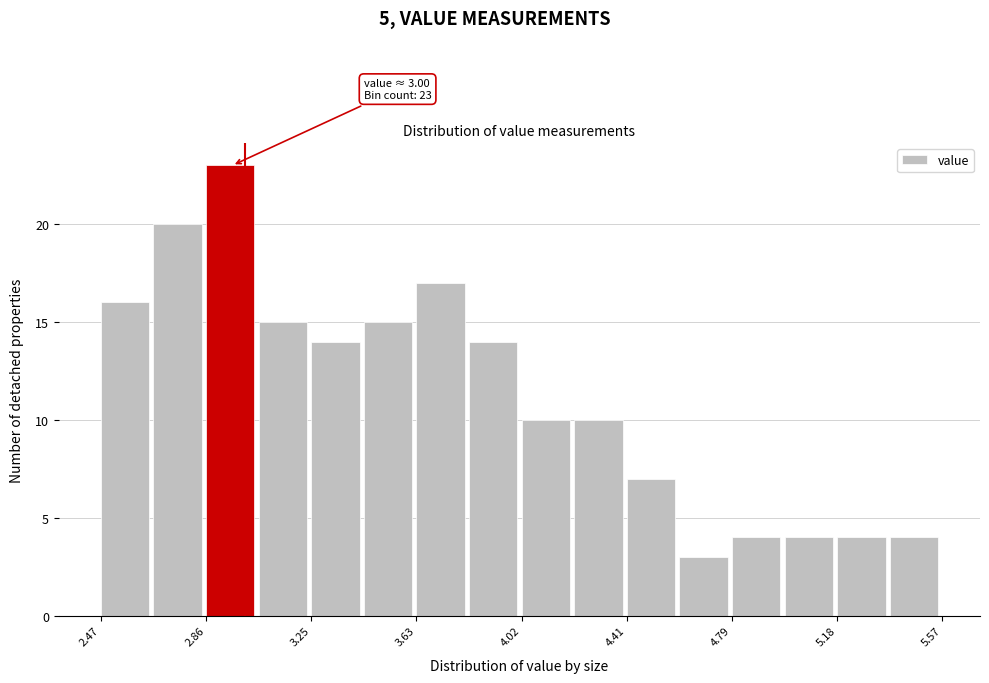

Read against the x-axis, roughly where is the centre of the tallest bar?

2.95